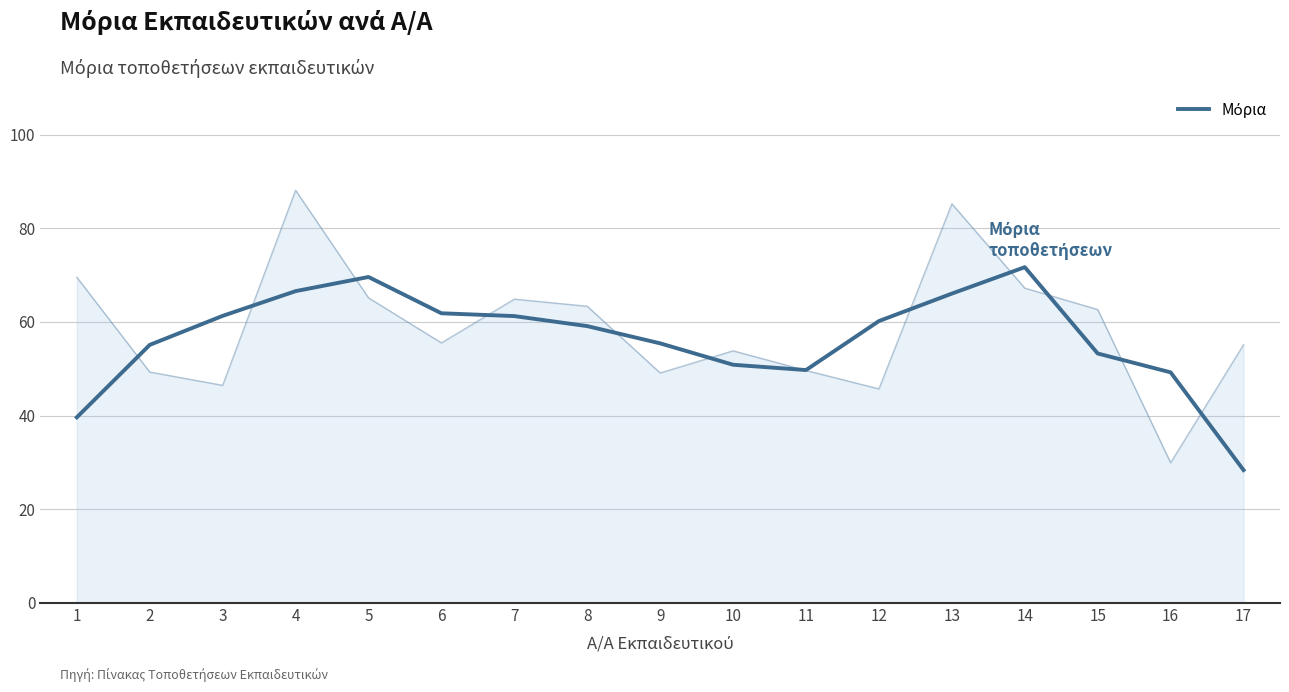

The chart shows a value of 91.1 at 15. True or false?

False